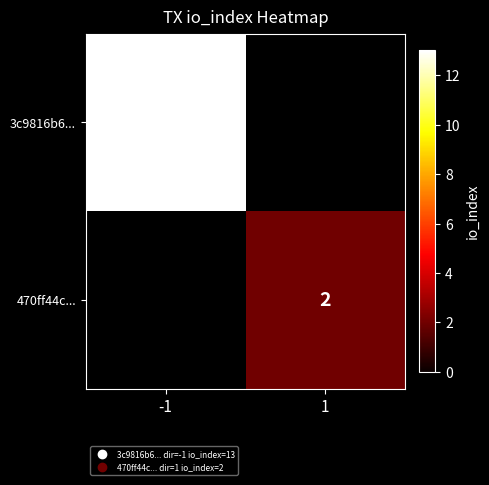

The value of 3c9816b6... at -1 is 13. True or false?

True